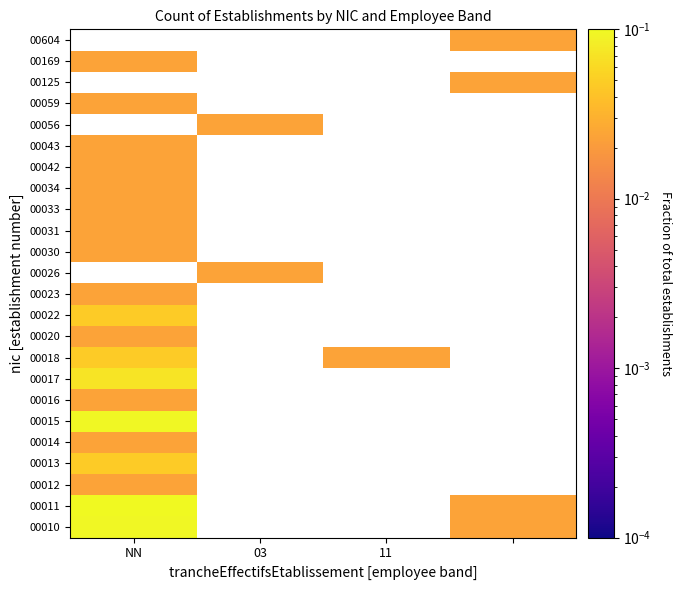

List the series in order of their peak value, lowest first.

00012, 00014, 00016, 00020, 00023, 00026, 00030, 00031, 00033, 00034, 00042, 00043, 00056, 00059, 00125, 00169, 00604, 00013, 00018, 00022, 00017, 00010, 00015, 00011